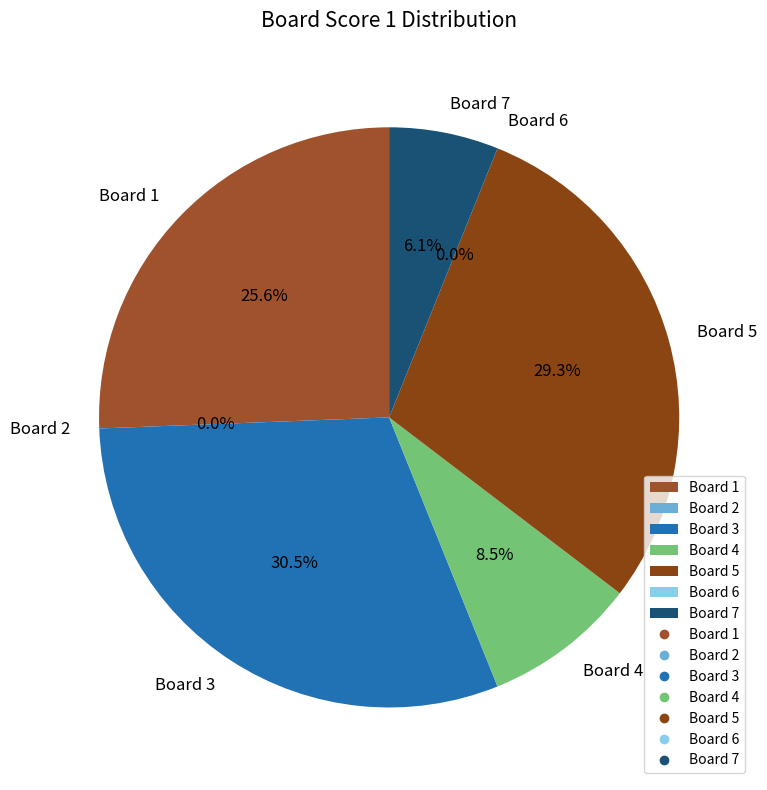

The Board 3 slice represents 41% of the pie. True or false?

False